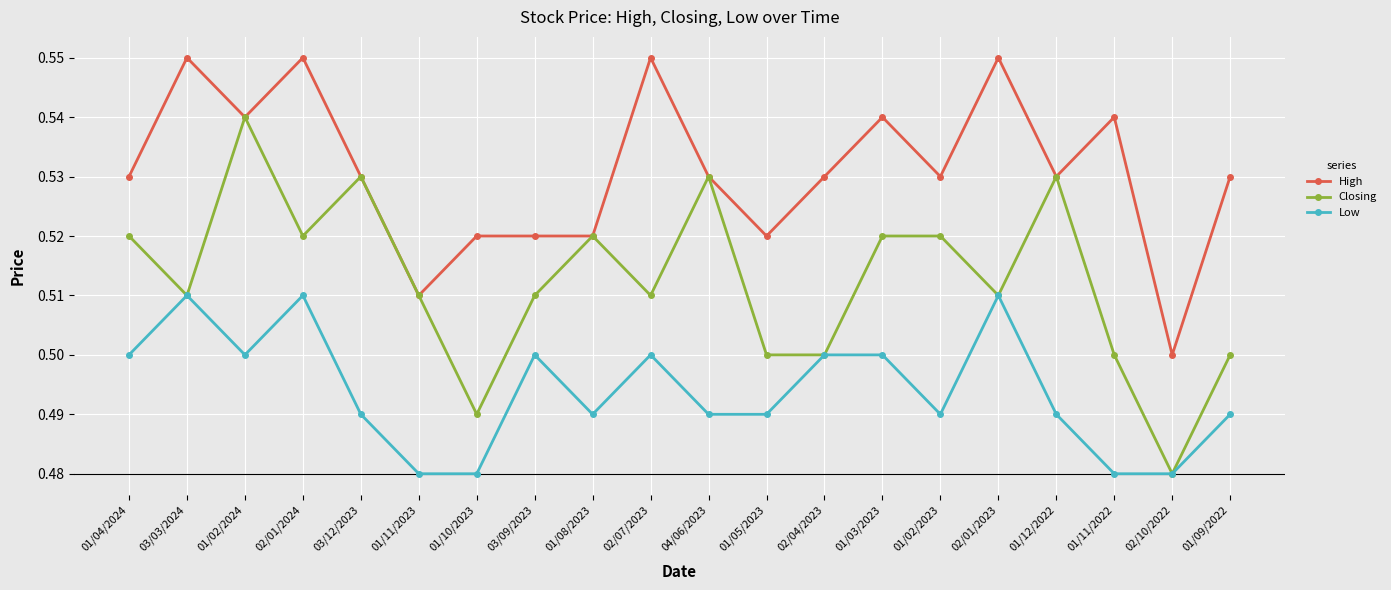

At which label does High reach its minimum?

02/10/2022